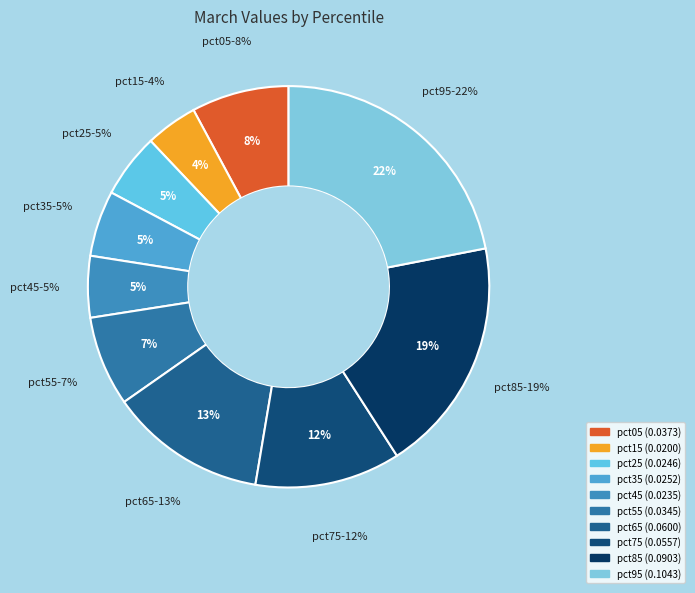

Which slice is the largest?

pct95